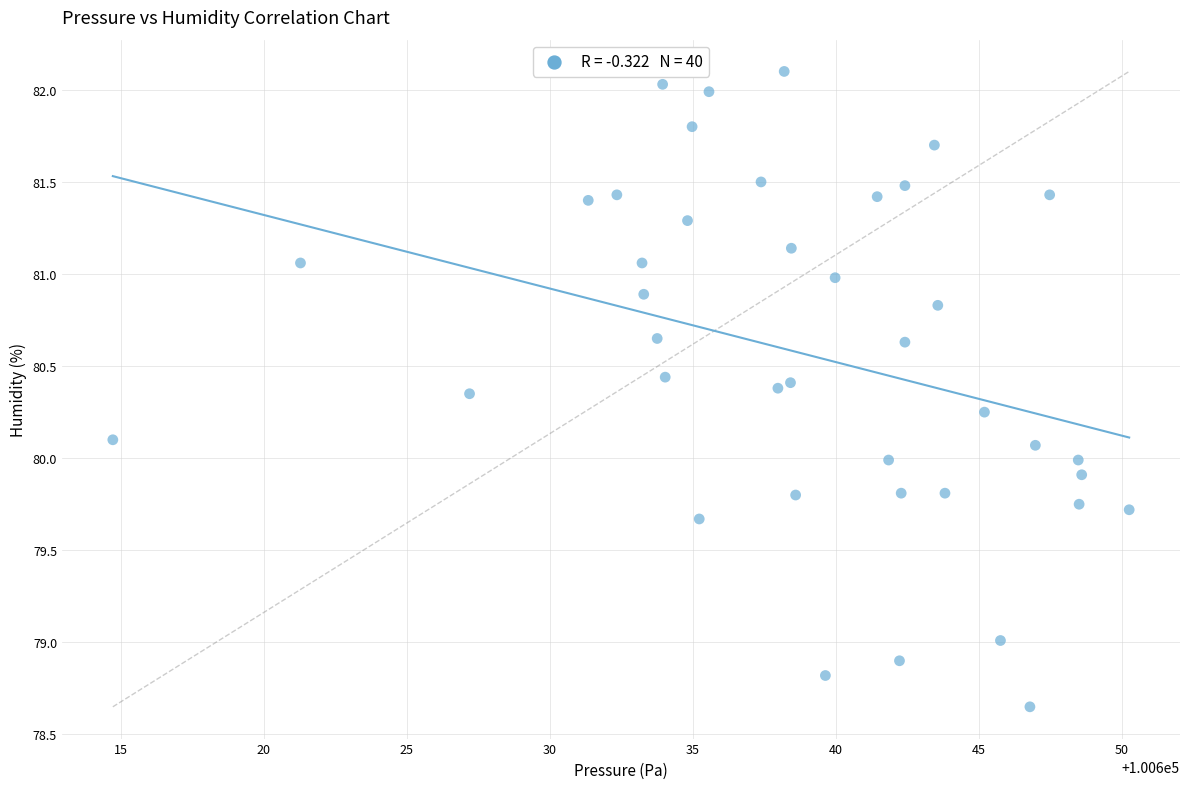

What is the range of X values (max minus min)?

35.5